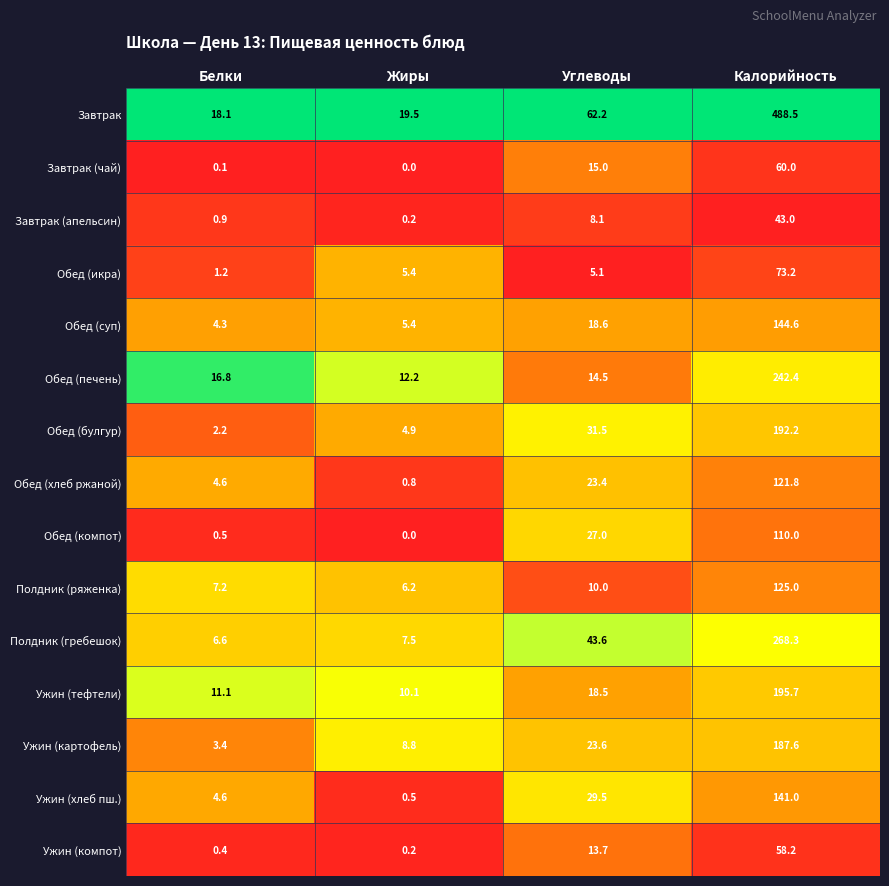

Rank the series by their maximum value, from highest to lowest.

Завтрак, Полдник (гребешок), Обед (печень), Ужин (тефтели), Обед (булгур), Ужин (картофель), Обед (суп), Ужин (хлеб пш.), Полдник (ряженка), Обед (хлеб ржаной), Обед (компот), Обед (икра), Завтрак (чай), Ужин (компот), Завтрак (апельсин)